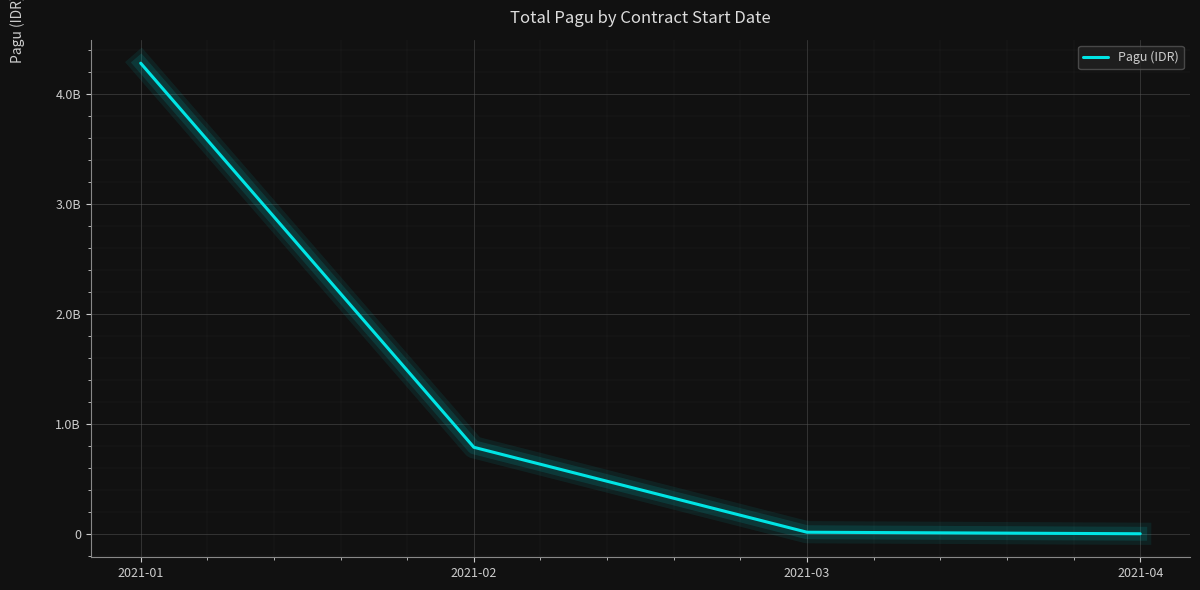

Is this an area chart (filled region under the line)?

No